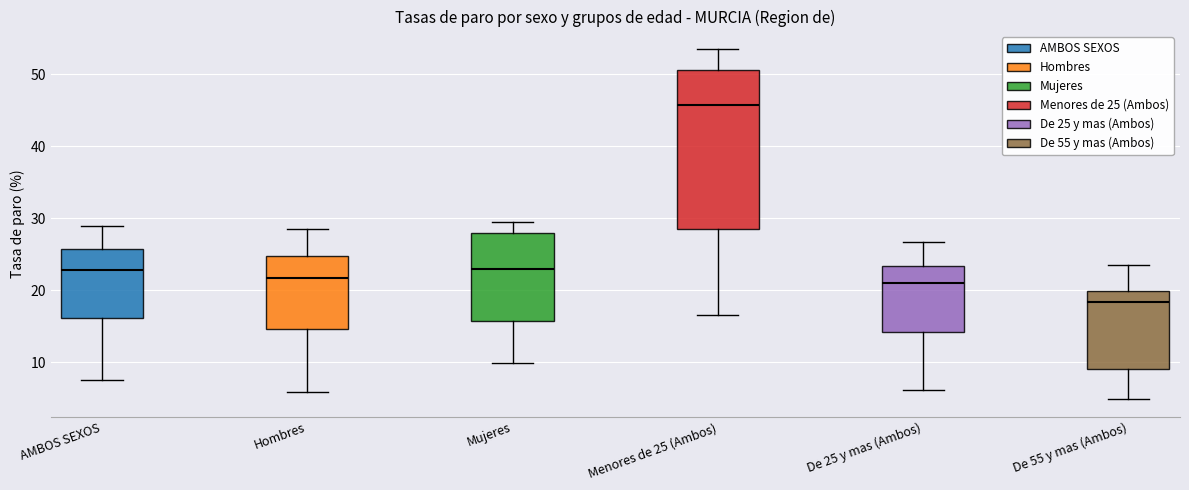

Where is the upper edge of the box for De 25 y mas (Ambos) on the y-axis? The values are not printed on the chart, so give them approximately, as read against the axis.

23